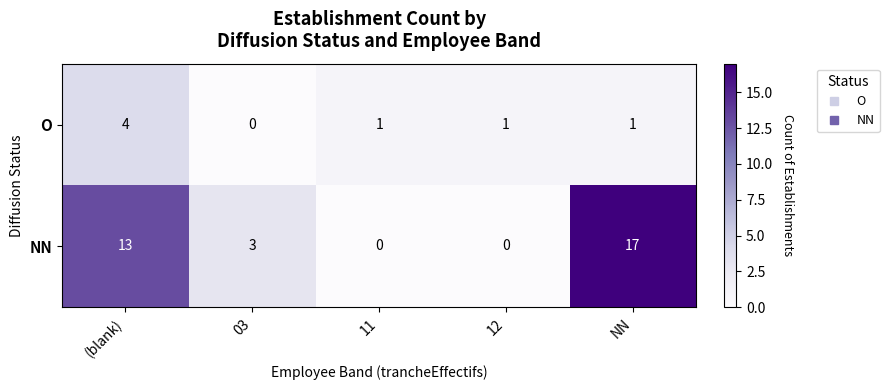

What is the difference between the maximum and minimum values in the O series?

4